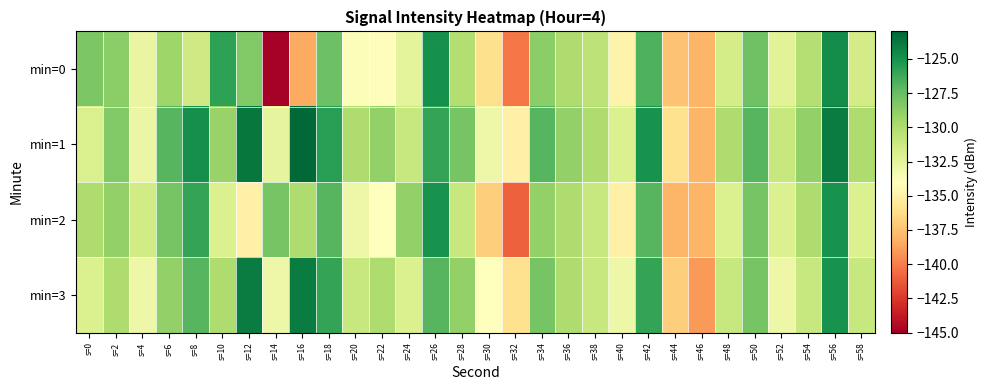

Rank the series by their maximum value, from lowest to highest.

min=2, min=0, min=3, min=1